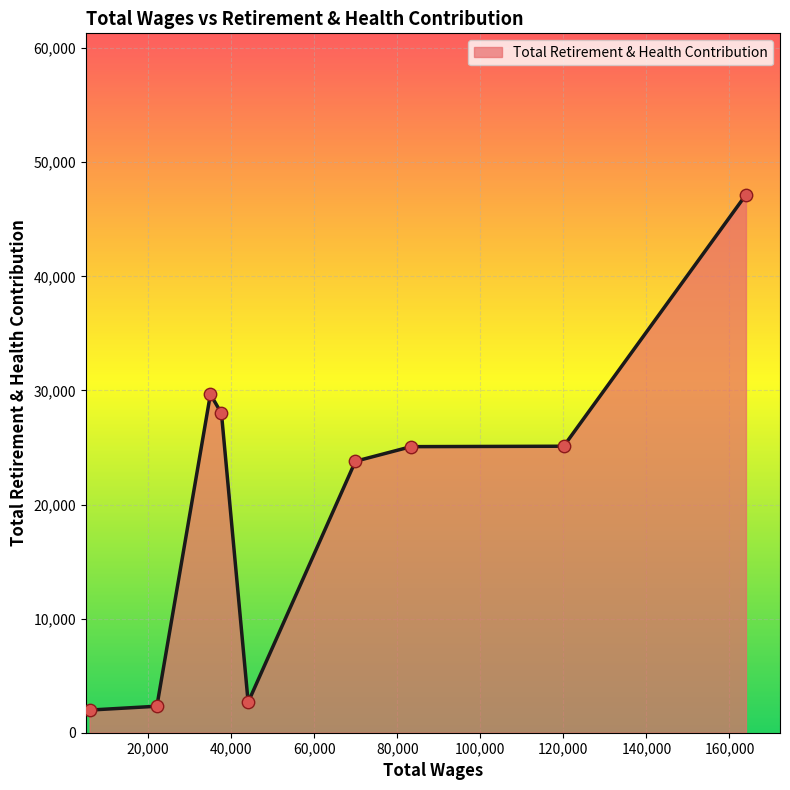

What is the difference between the maximum and minimum values?

45172